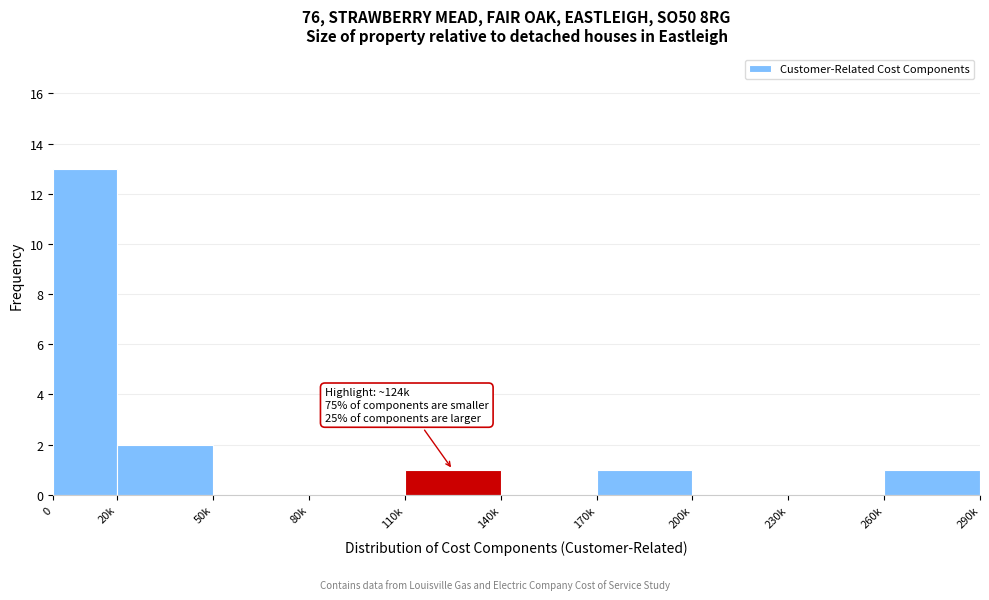

Reading left to right, extract all data points from this chart.

0=13	20k=2	50k=0	80k=0	110k=1	140k=0	170k=1	200k=0	230k=0	260k=1